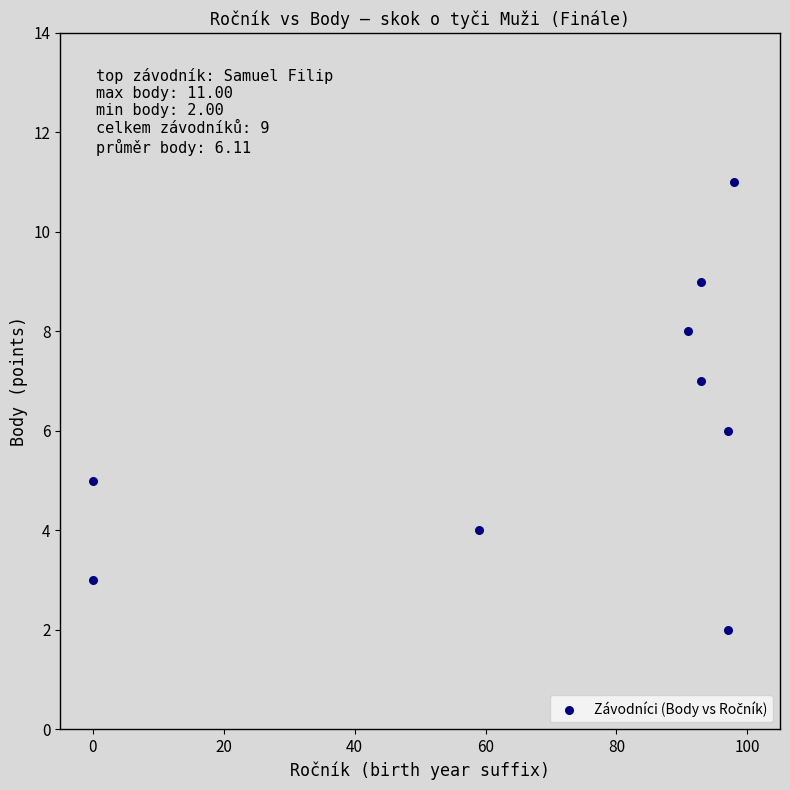

What is the average Y value?

6